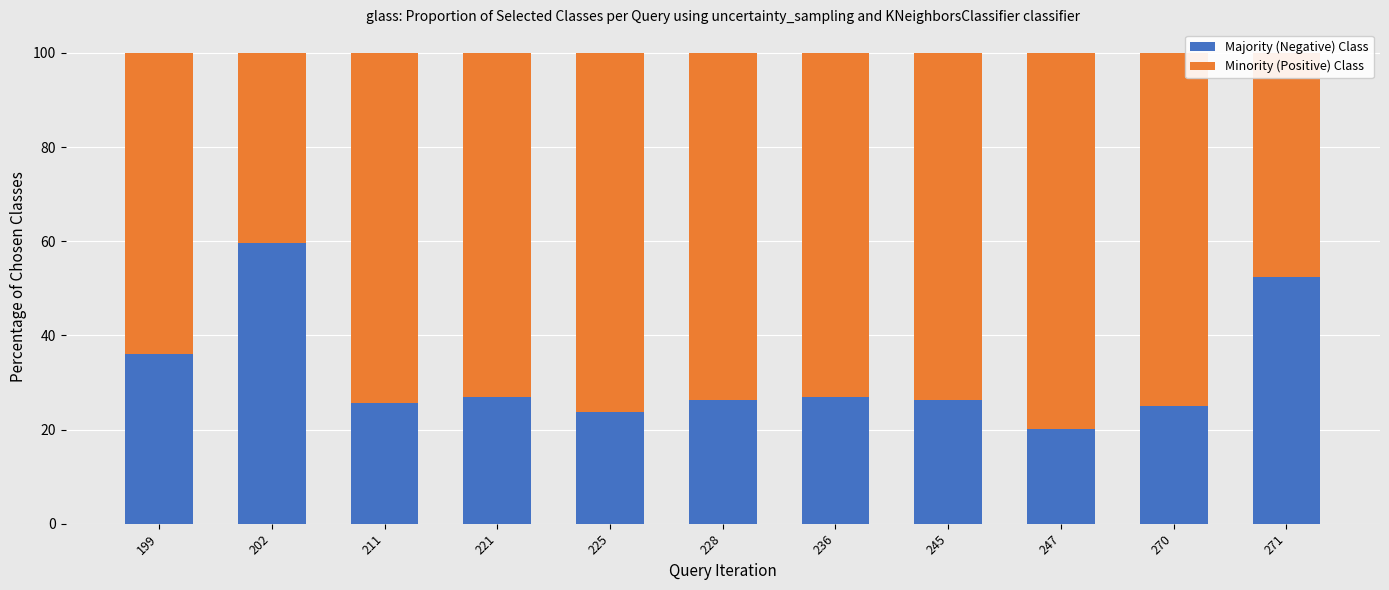

What is the total value across all series at 245?

100.0